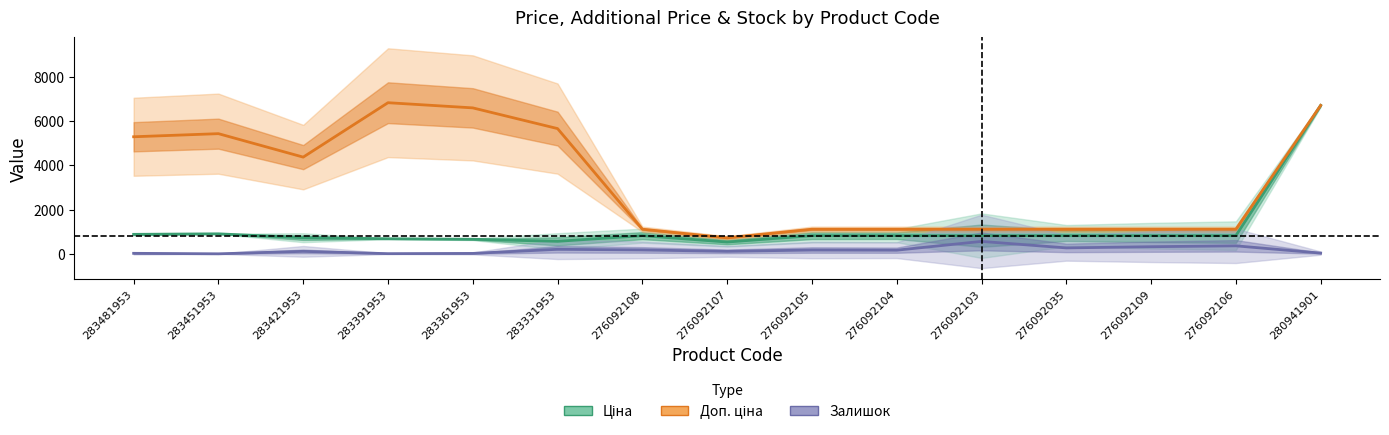

True or false: Доп. ціна and Ціна cross at least once.

False